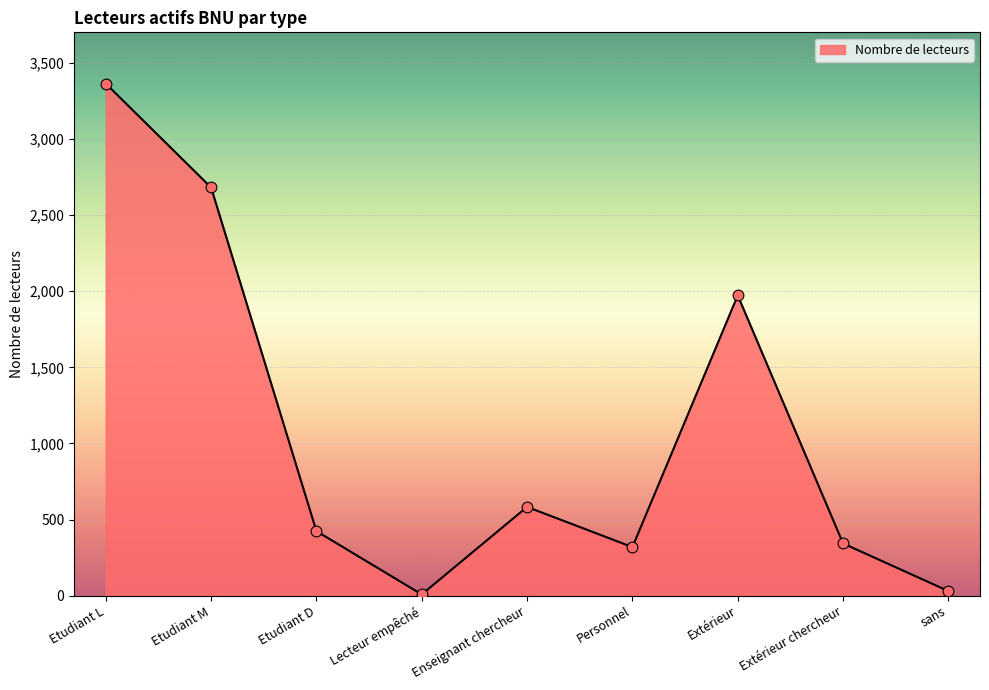

What is the change in value from Personnel to sans?

-289